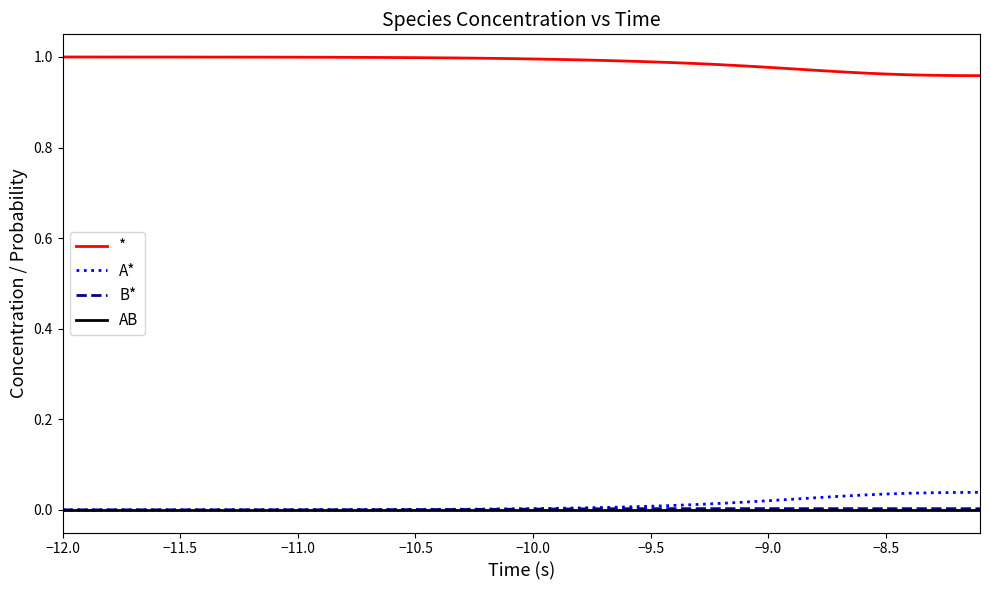

True or false: B* and AB intersect in this chart.

False